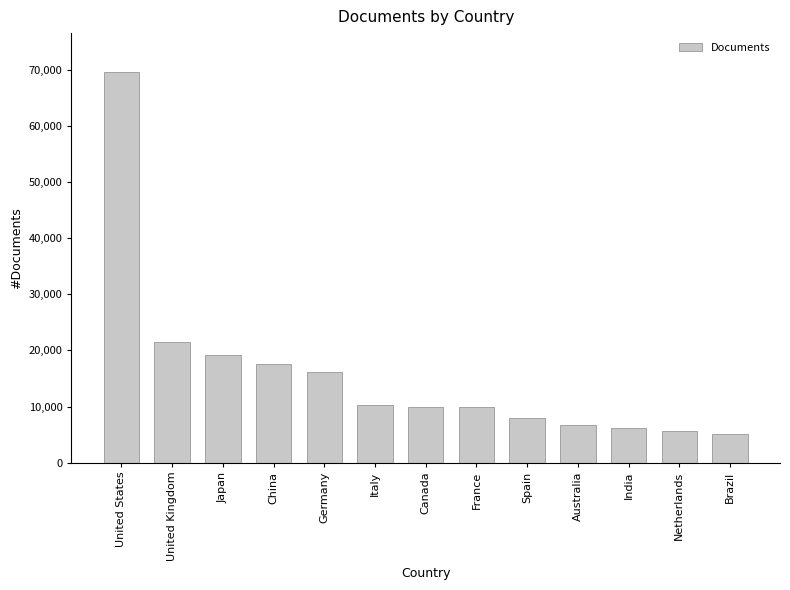

What position from the left is United Kingdom?

2